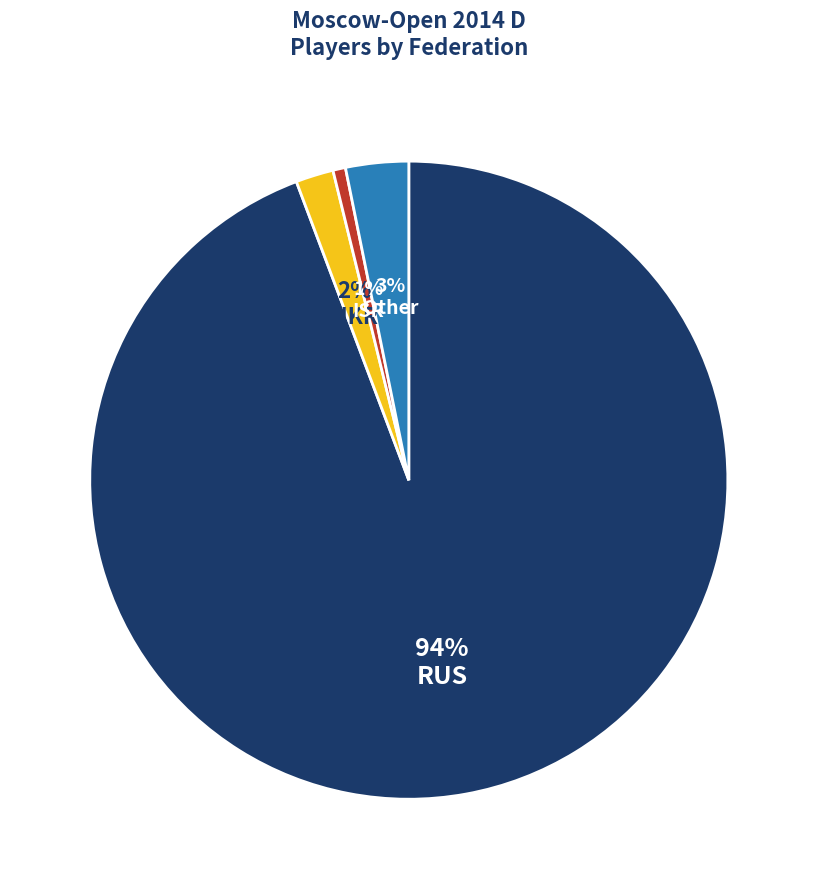

To the nearest percent, what portion does UKR represent?

2%